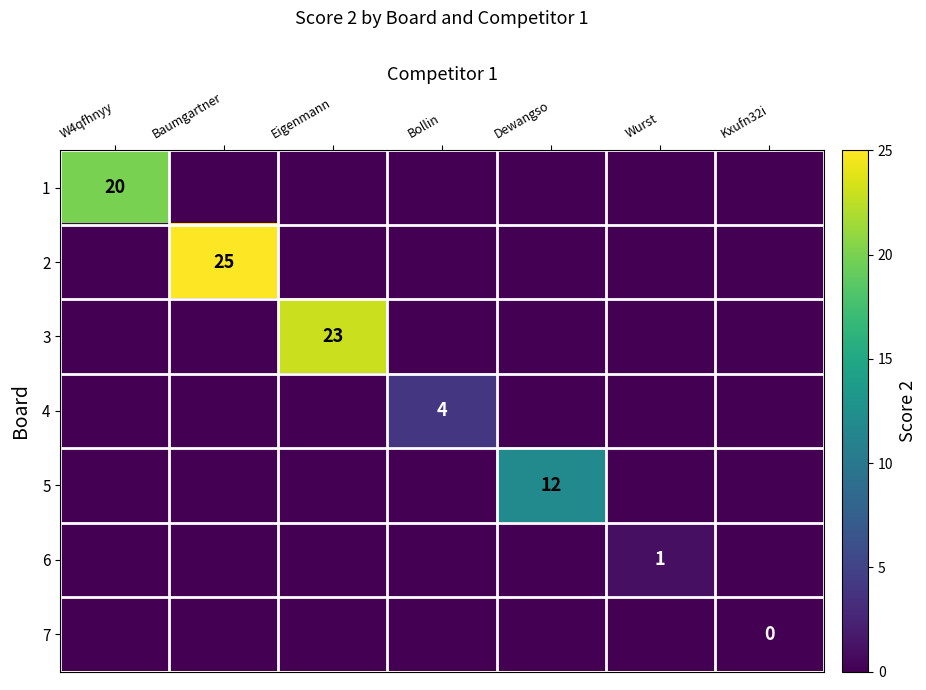

The value of 2 at Baumgartner is 25. True or false?

True